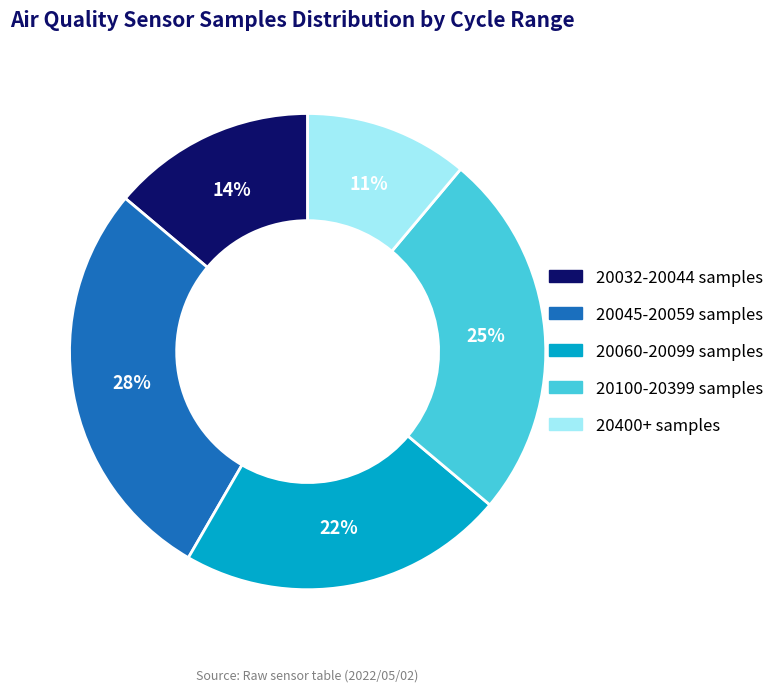

To the nearest percent, what is the difference between the largest and smallest slice percentages?

17%